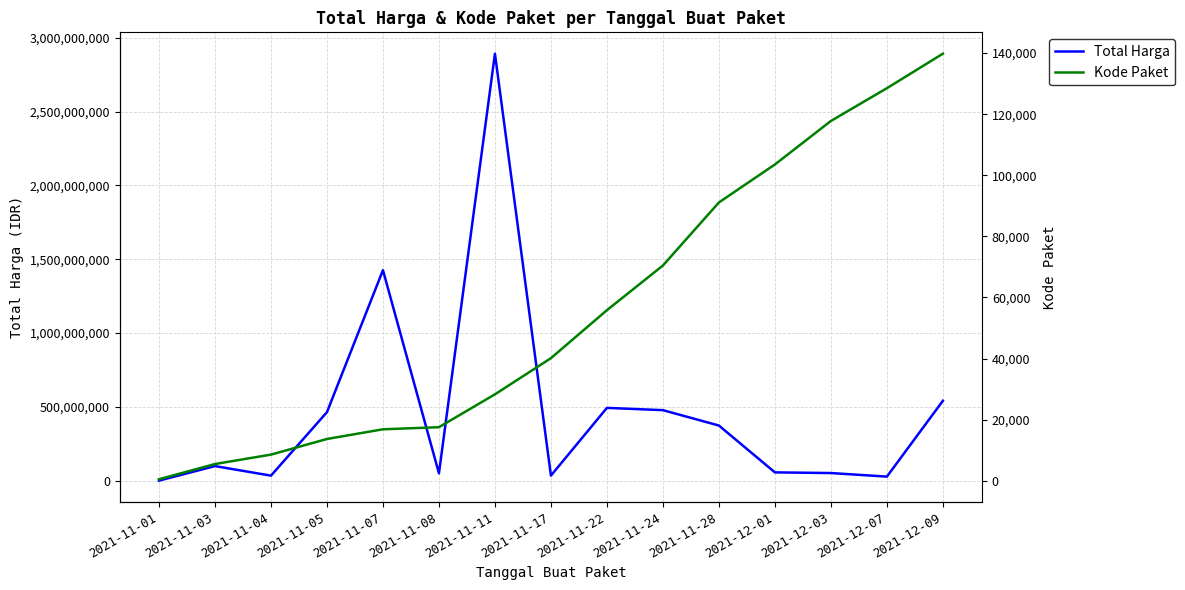

Reading left to right, extract all data points from this chart.

Total Harga: 333600.0	98772570.0	34000000.0	464002100.0	1425867900.0	49730040.0	2892122000.0	34292000.0	493000000.0	477600000.0	373404000.0	56152800.0	51601000.0	27412000.0	541071000.0
Kode Paket: 9597864.4	112712851.6	176443498.7	282392338.2	347984640.0	362174586.1	584787122.2	829718830.1	1154763746.7	1457324011.1	1884428977.3	2141751031.7	2436347550.9	2658360220.5	2892122000.0